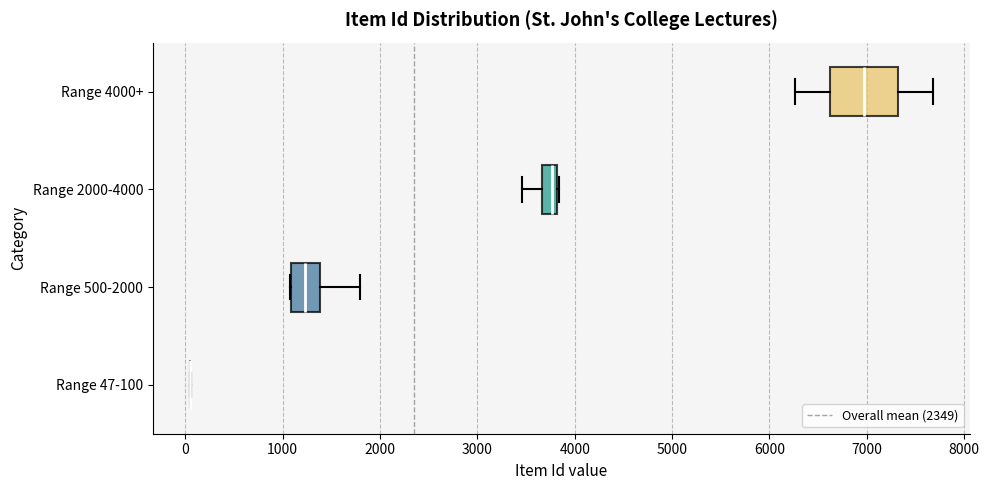

Comparing the boxes themselves (not the whiskers), which one is the widest?

Range 4000+